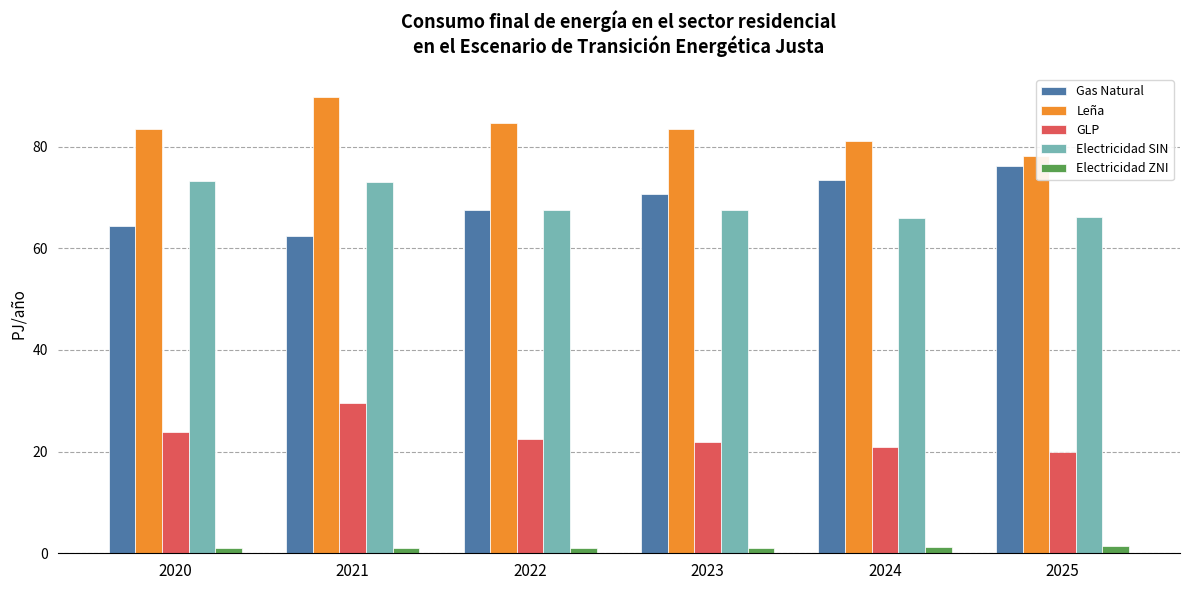

What is the approximate value of Electricidad SIN at 2023?

67.5